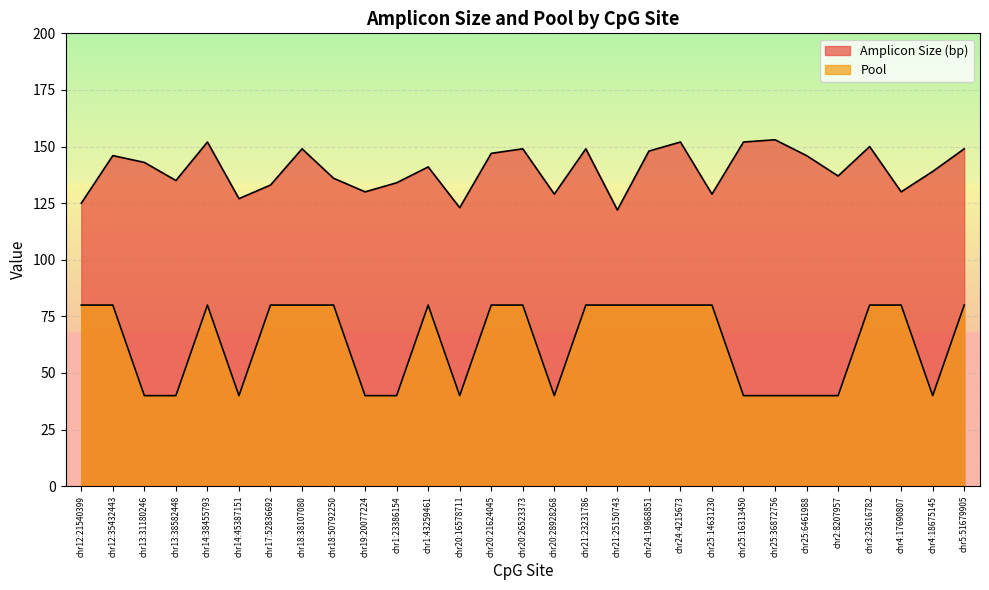

Where is Amplicon Size (bp) nearest to the value 137?

chr2:8207957